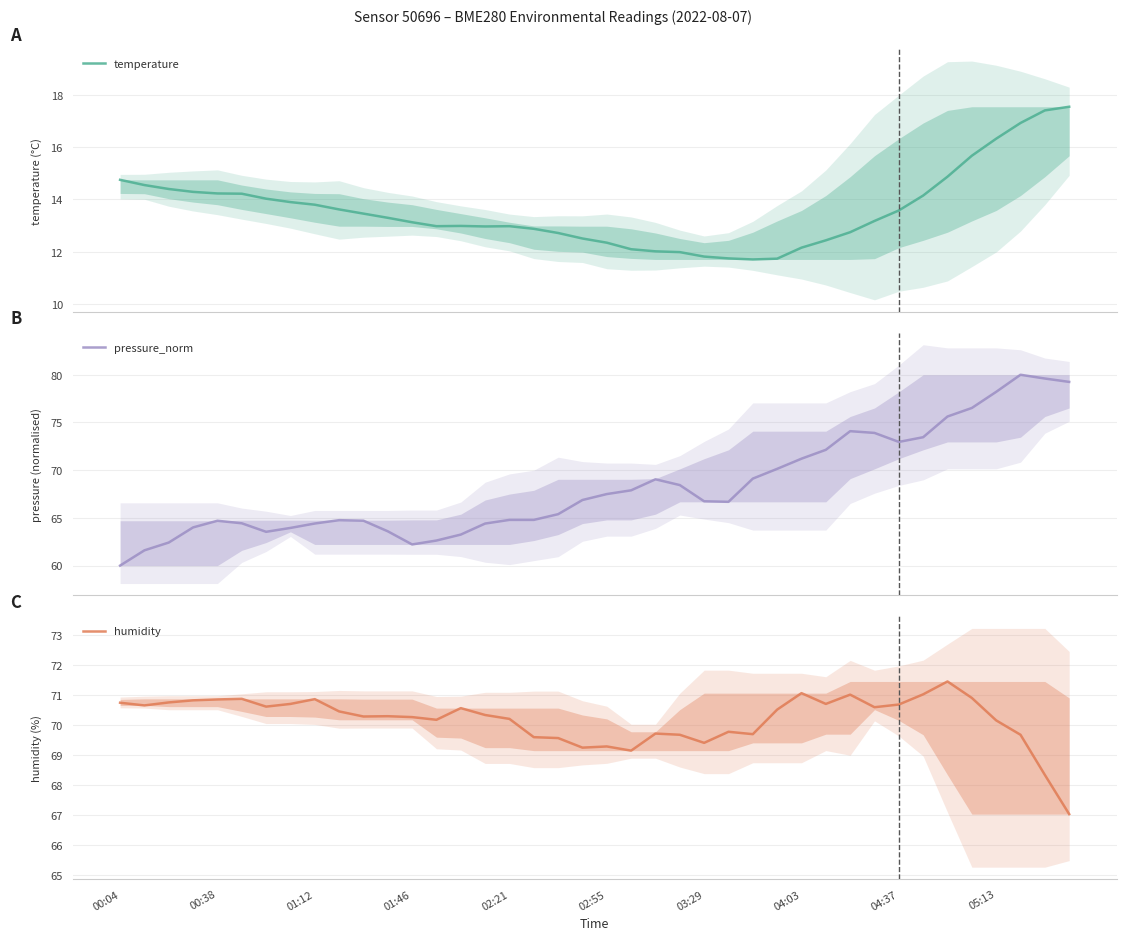

Count the number of data series in this chart.

3